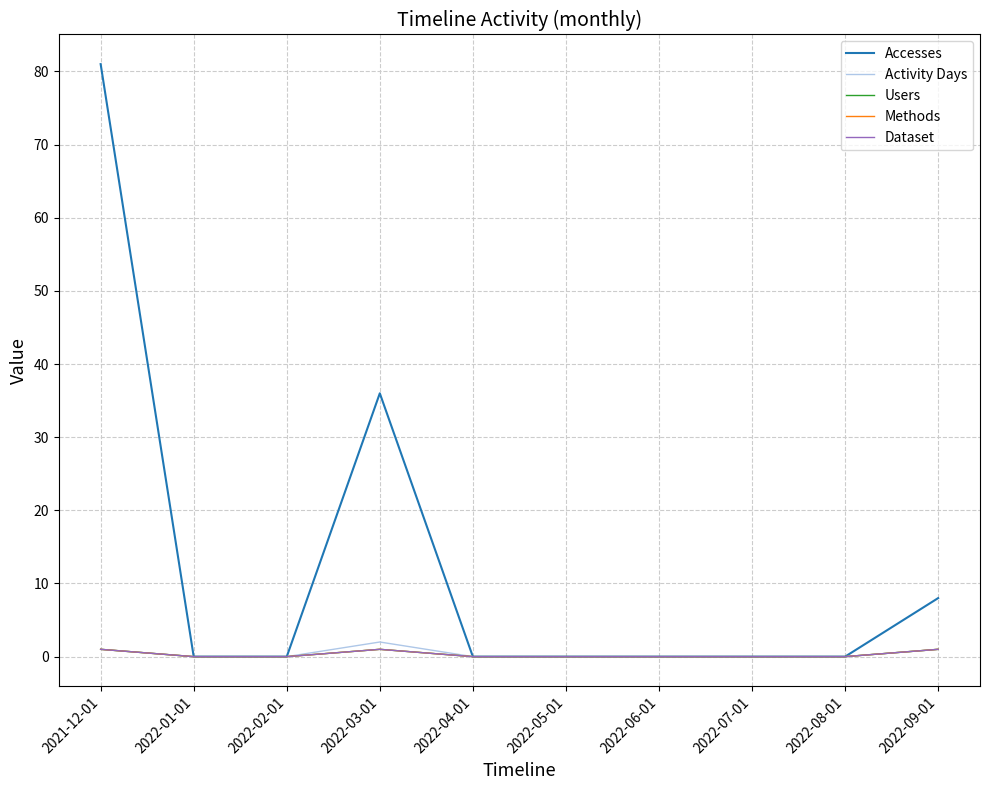

What is the difference between the maximum and minimum values in the Dataset series?

1